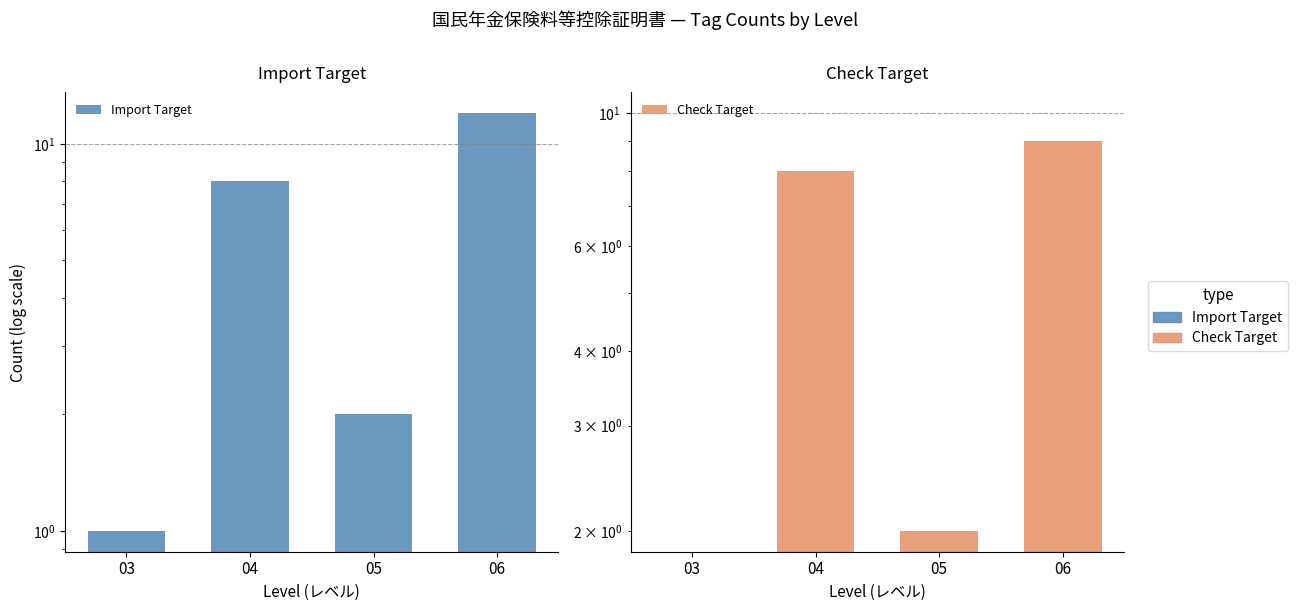

At how many categories does at least one series exceed 8?

1